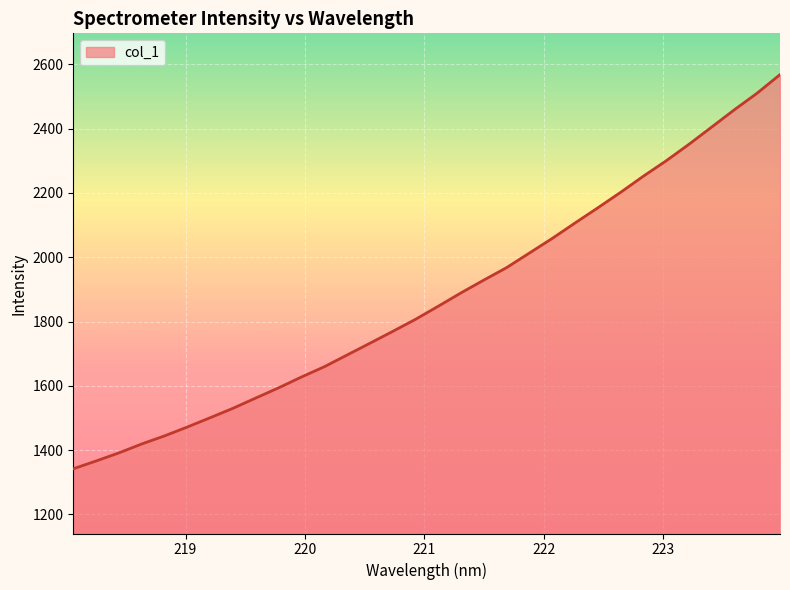

How many lines are shown in the chart?

1